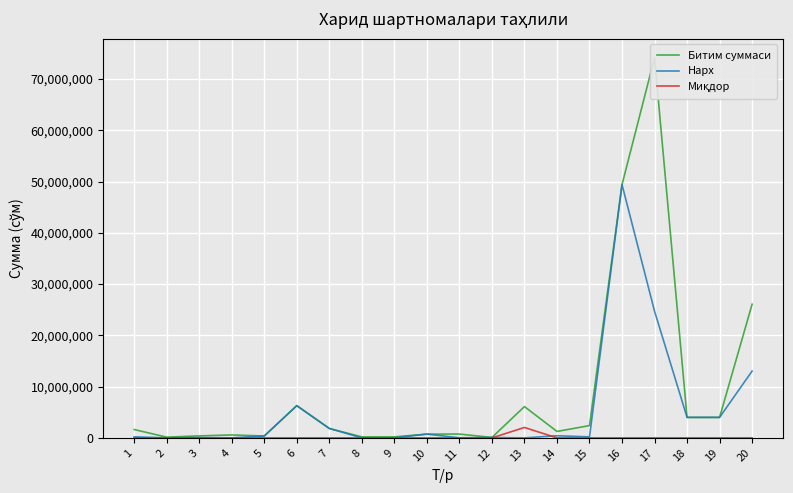

Is the value of Нарх at 6 greater than the value of Битим суммаси at 11?

Yes